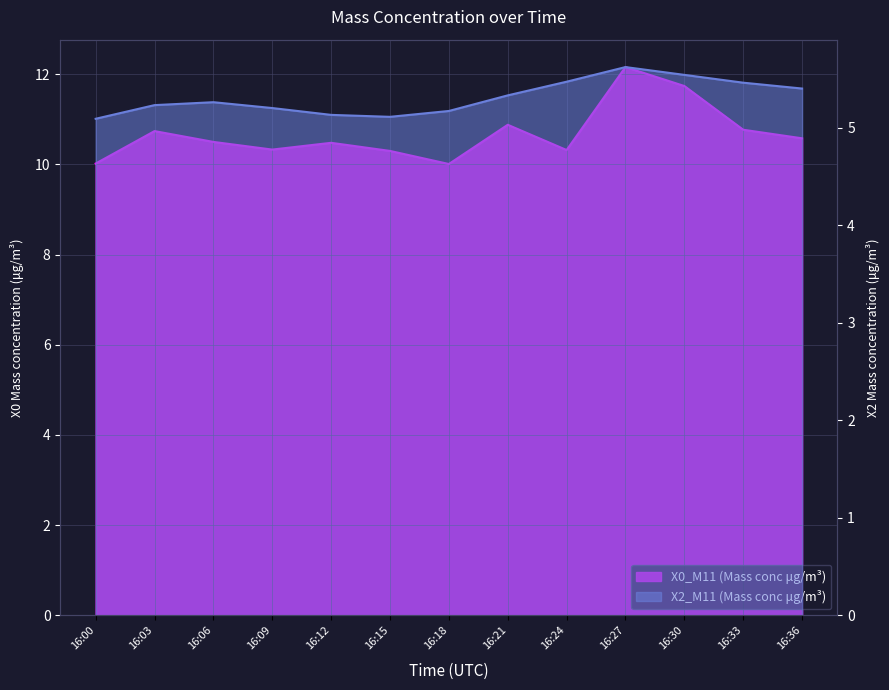

Which series has the largest total across all categories?

X0_M11 (Mass conc μg/m³)